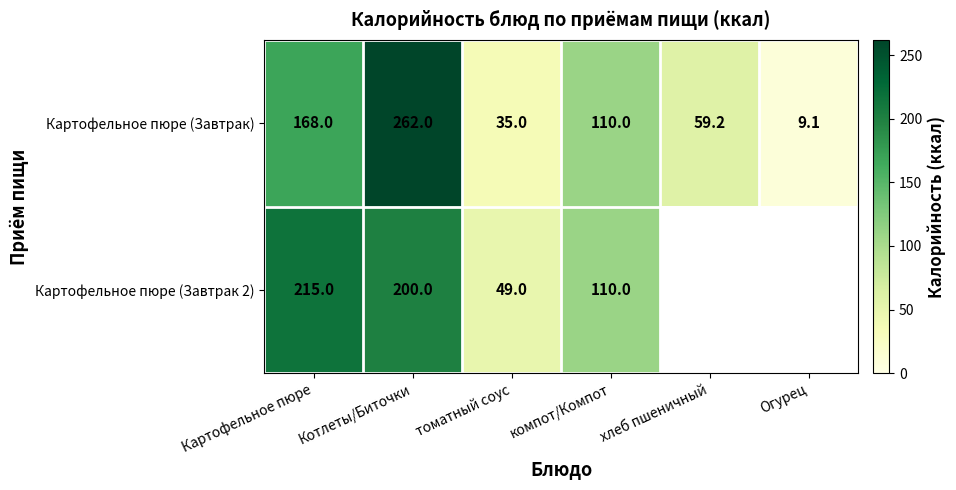

What is the minimum value shown in the chart?

9.1